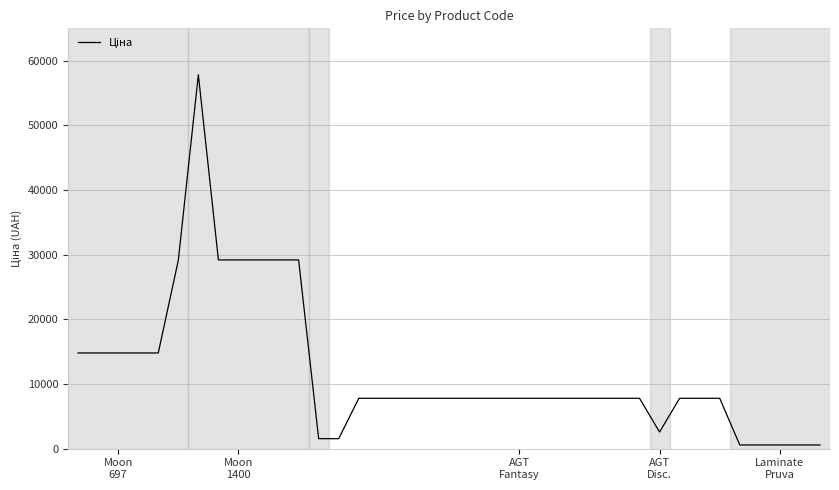

What is the difference between the maximum and minimum values?

57252.7